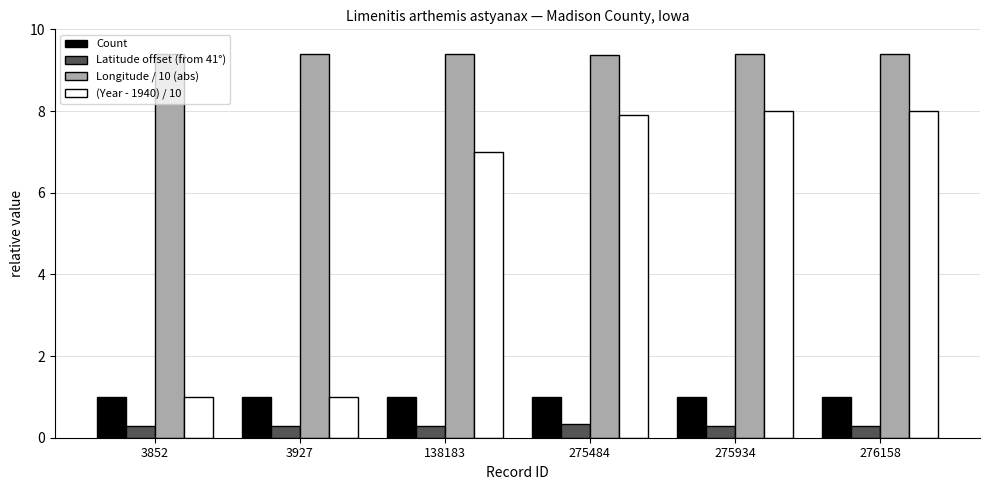

Rank the series by their maximum value, from lowest to highest.

Latitude offset (from 41°), Count, (Year - 1940) / 10, Longitude / 10 (abs)